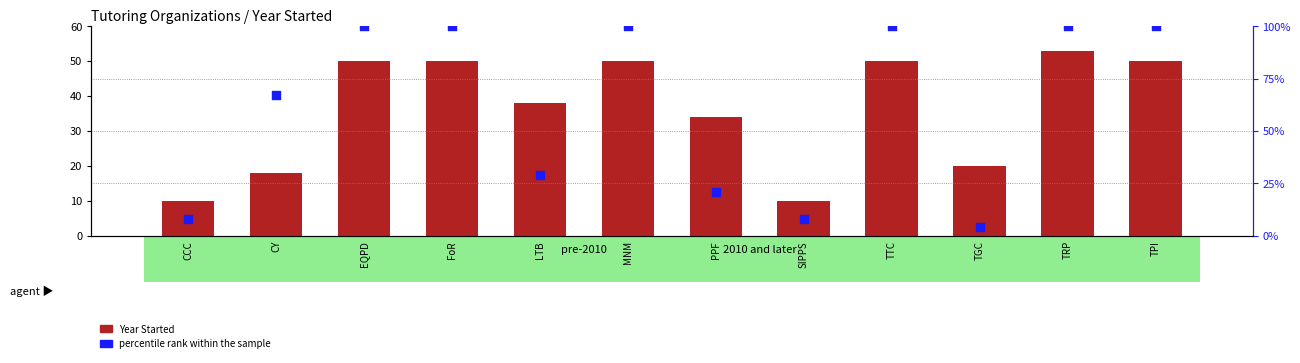

Is the value of Year Started at TTC greater than the value of percentile rank within the sample at TGC?

Yes